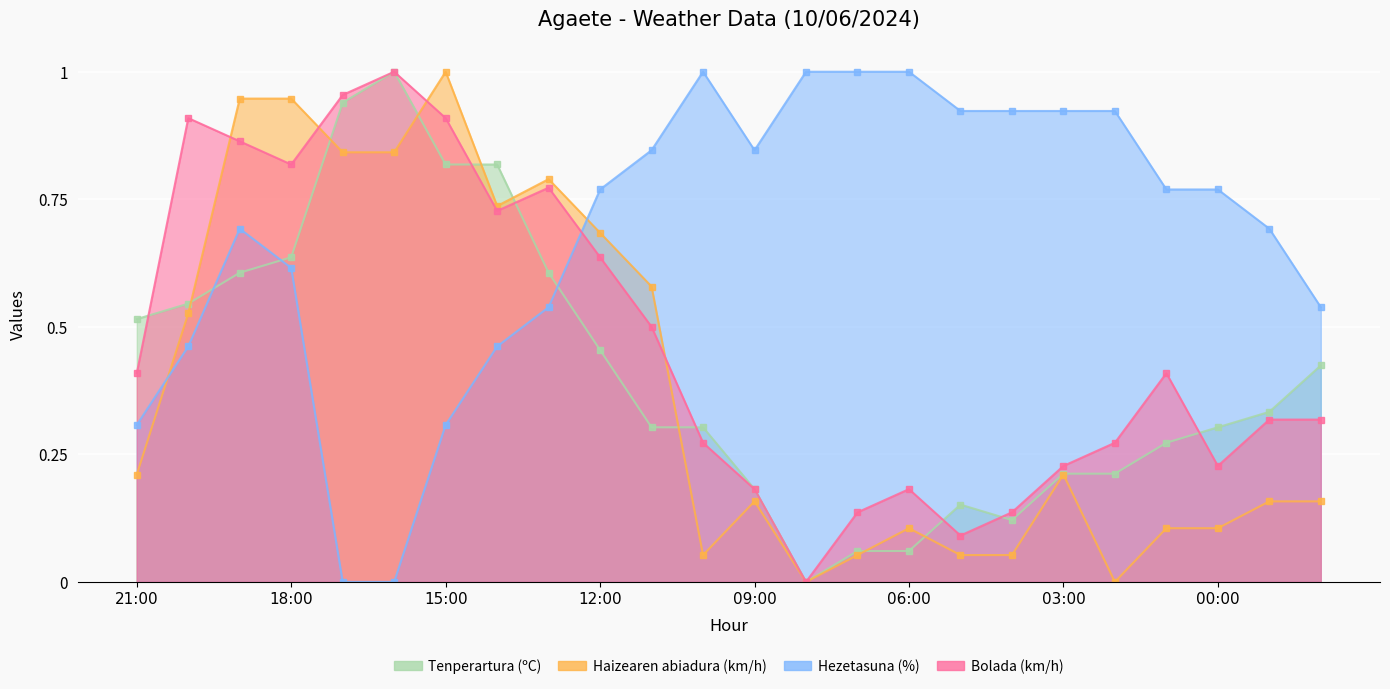

How many positive values does the Bolada (km/h) series have?

23